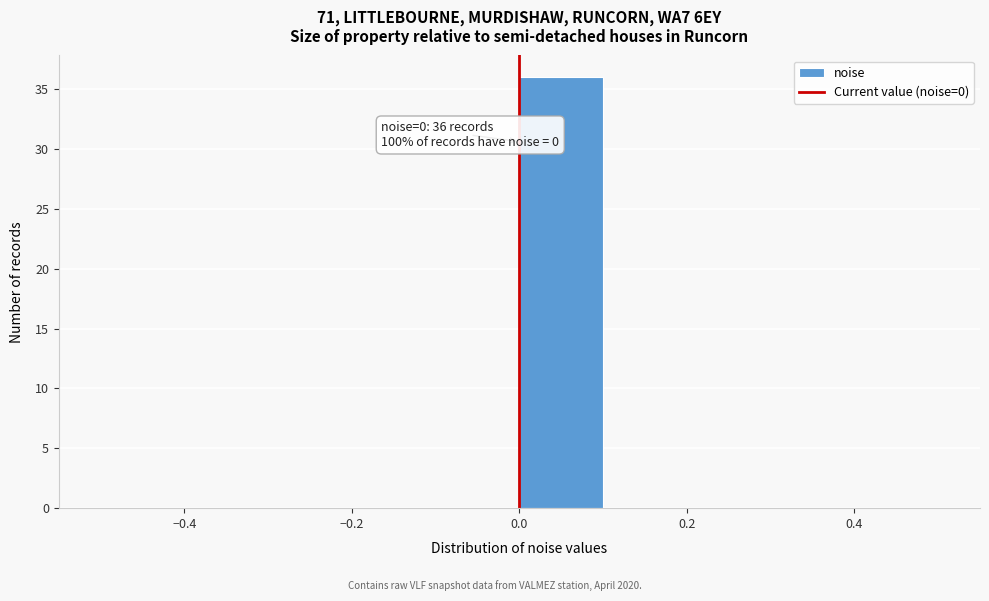

Over which range of the x-axis is the bar tallest?

0.0 to 0.1